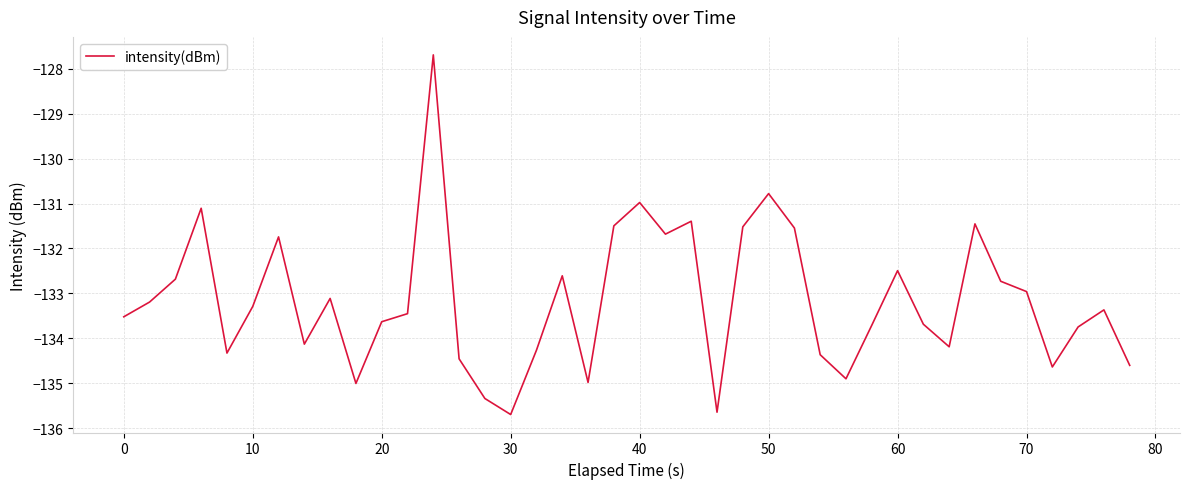

What is the greatest value displayed?

-127.7